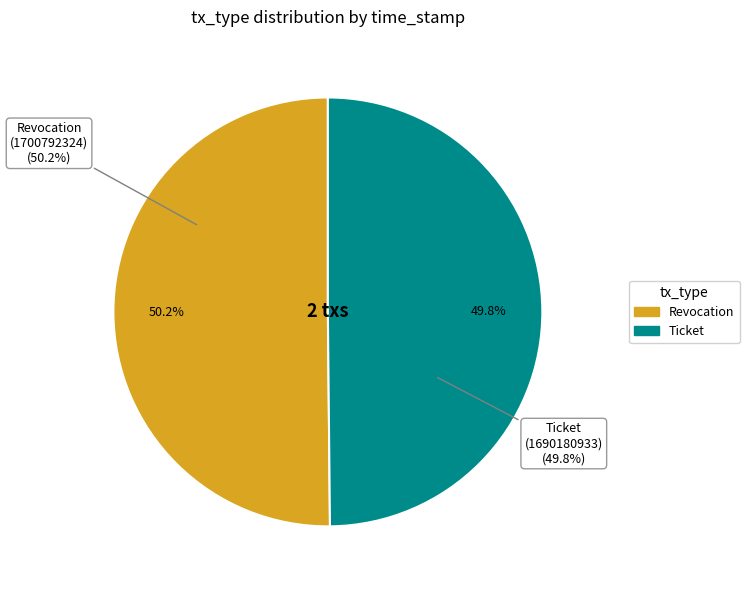

Is it true that Ticket is 58% of the pie?

False